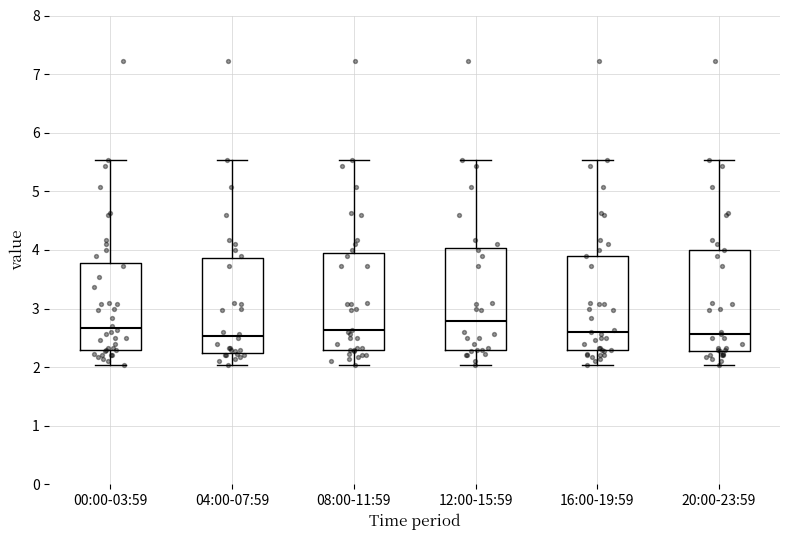

Reading left to right, transcribe this box plot: for each box, give where its median line is, the range the box spans, and where its two whiskers end, as read against the y-axis. The values are not printed on the chart, so give them approximately, as read against the axis.

00:00-03:59: median 2.7, box 2.3 to 3.8, whiskers 2.0 to 5.5
04:00-07:59: median 2.5, box 2.2 to 3.9, whiskers 2.0 to 5.5
08:00-11:59: median 2.6, box 2.3 to 4.0, whiskers 2.0 to 5.5
12:00-15:59: median 2.8, box 2.3 to 4.0, whiskers 2.0 to 5.5
16:00-19:59: median 2.6, box 2.3 to 3.9, whiskers 2.0 to 5.5
20:00-23:59: median 2.6, box 2.3 to 4.0, whiskers 2.0 to 5.5